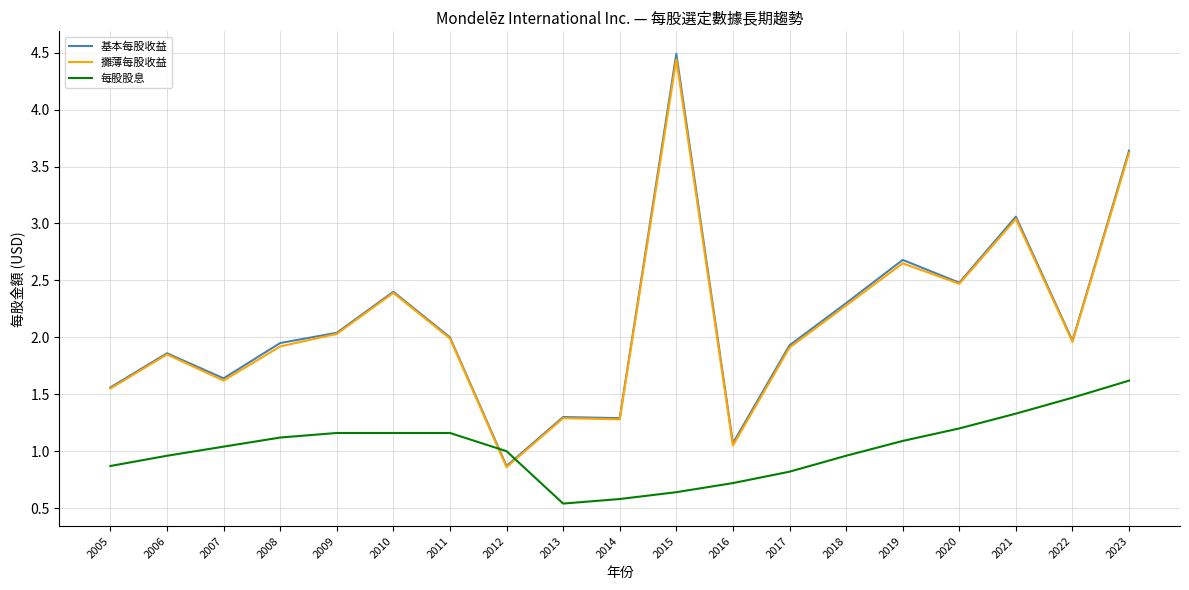

What is the total value across all series at 2013?

3.1